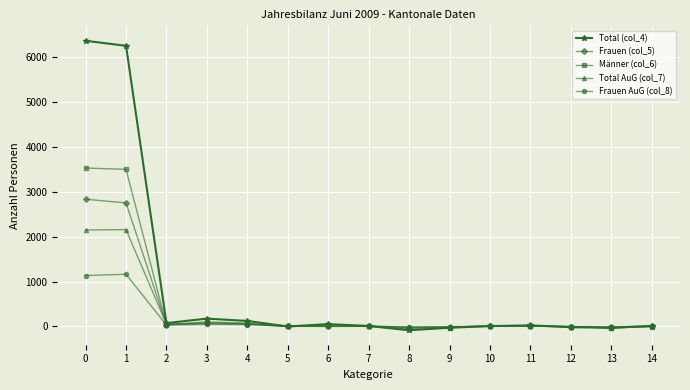

Count the number of categories in the chart.

15